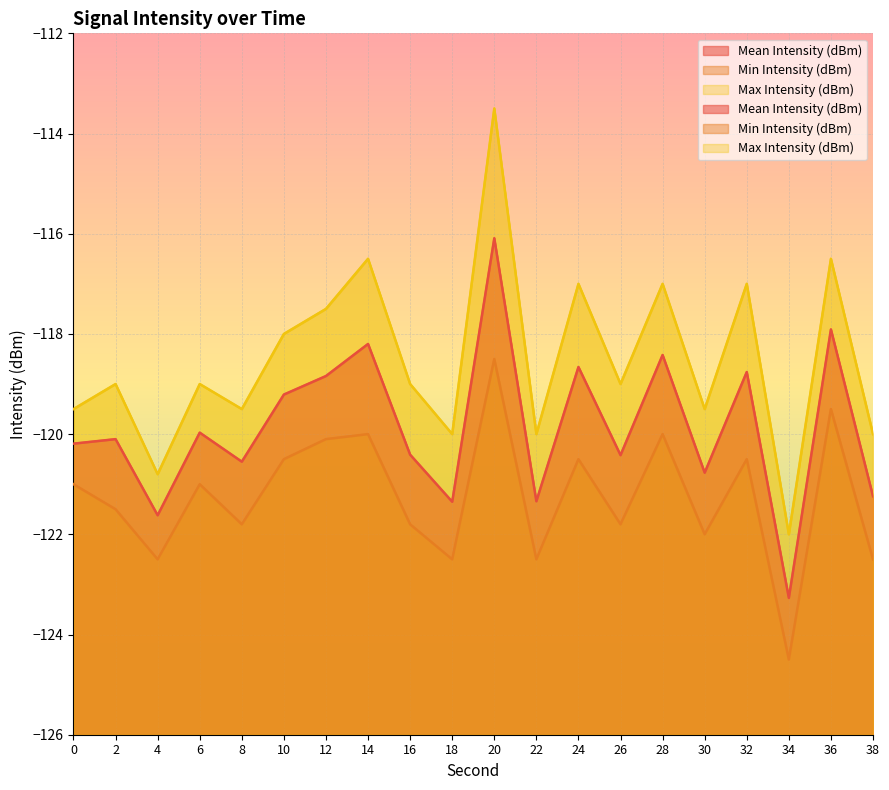

True or false: Min Intensity (dBm) and Mean Intensity (dBm) cross at least once.

False